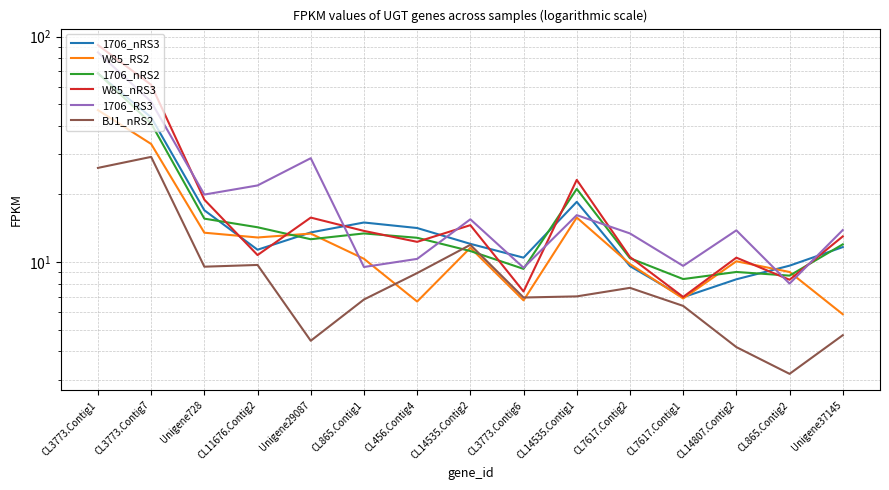

What is the sum of the W85_nRS3 values at CL3773.Contig6 and CL14535.Contig1?

30.5